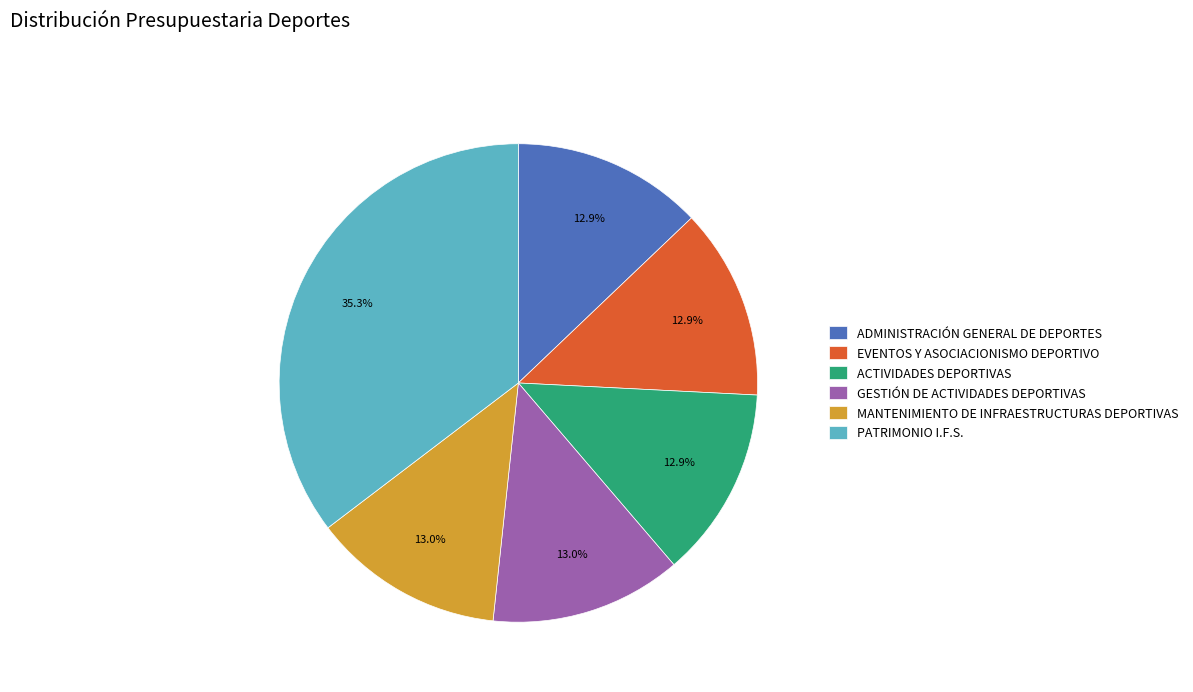

What percentage is NOT represented by ADMINISTRACIÓN GENERAL DE DEPORTES?

87.1%